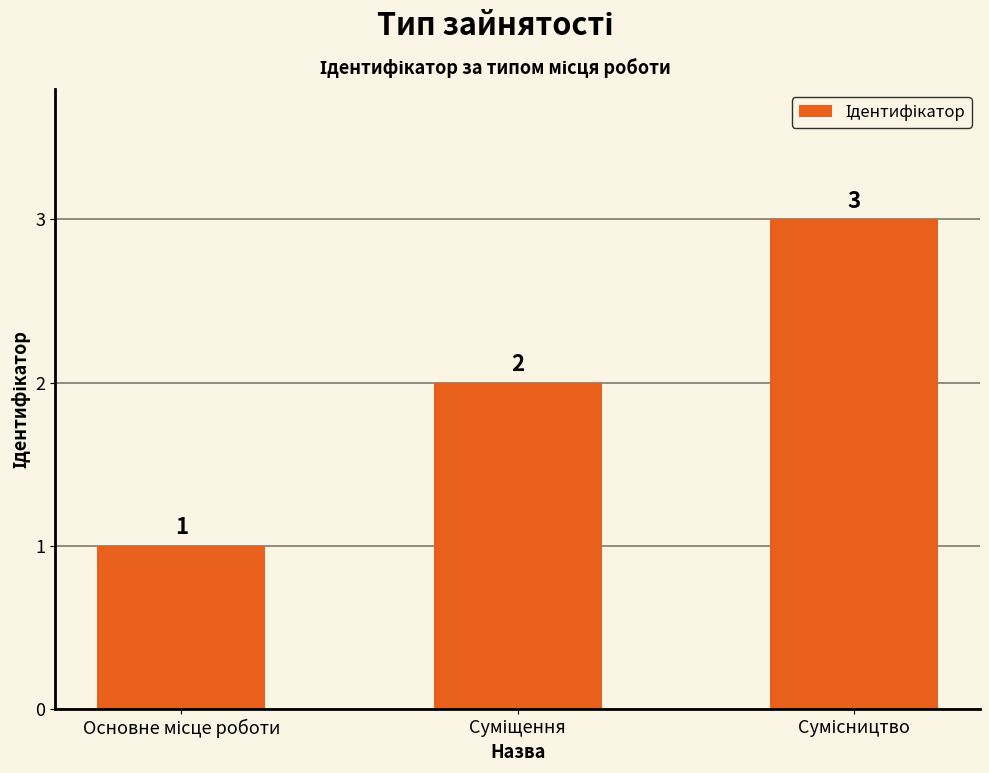

What is the difference between the maximum and minimum values?

2